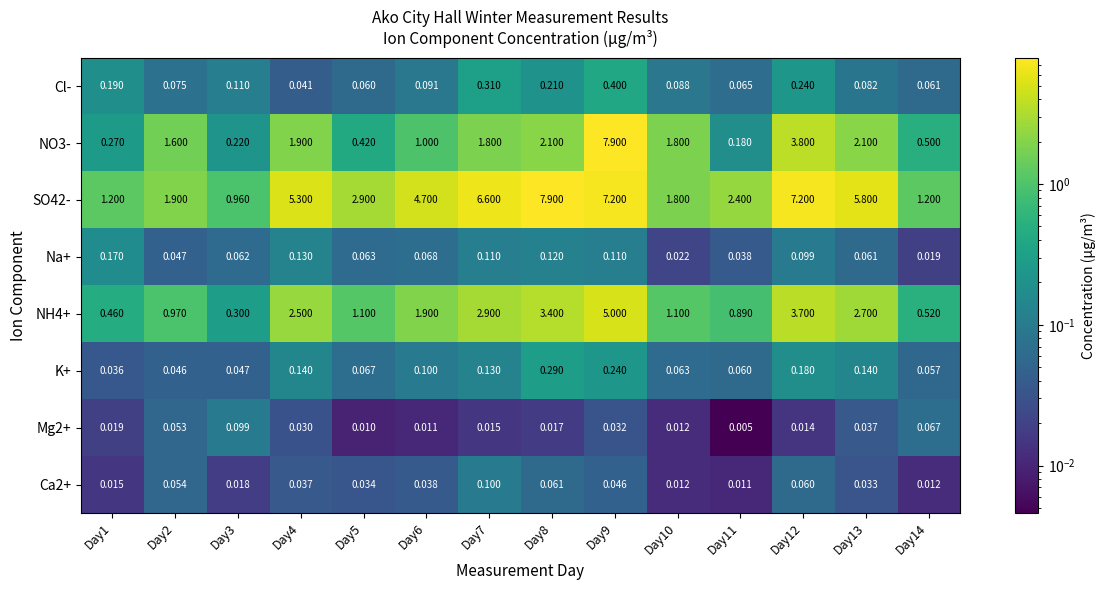

Is the value of NO3- at Day4 greater than the value of Mg2+ at Day10?

Yes